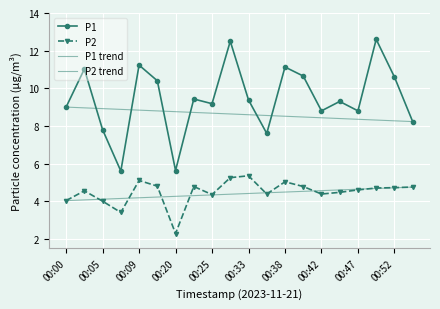

How many categories are shown in the chart?

20